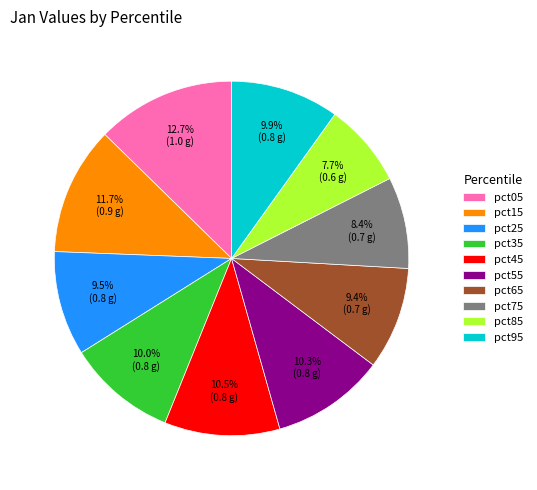

The pct65 slice represents 1% of the pie. True or false?

False